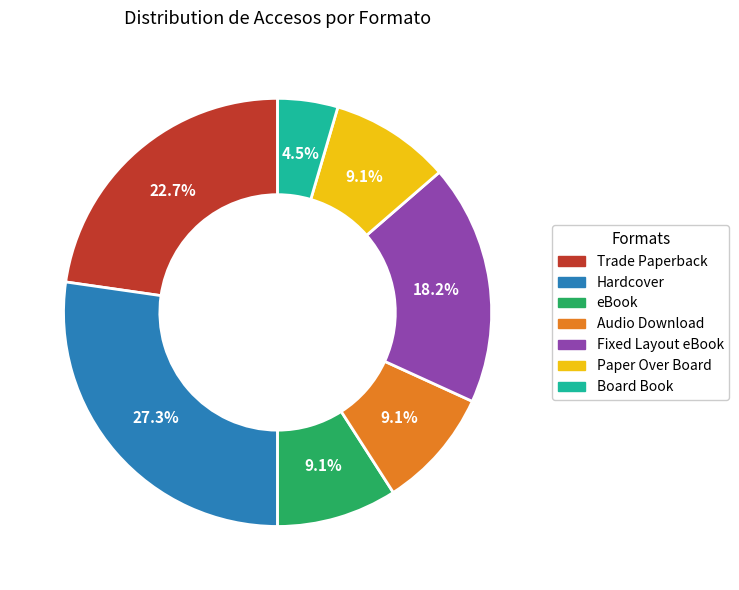

Do Audio Download and Hardcover together represent more than half of the pie?

No